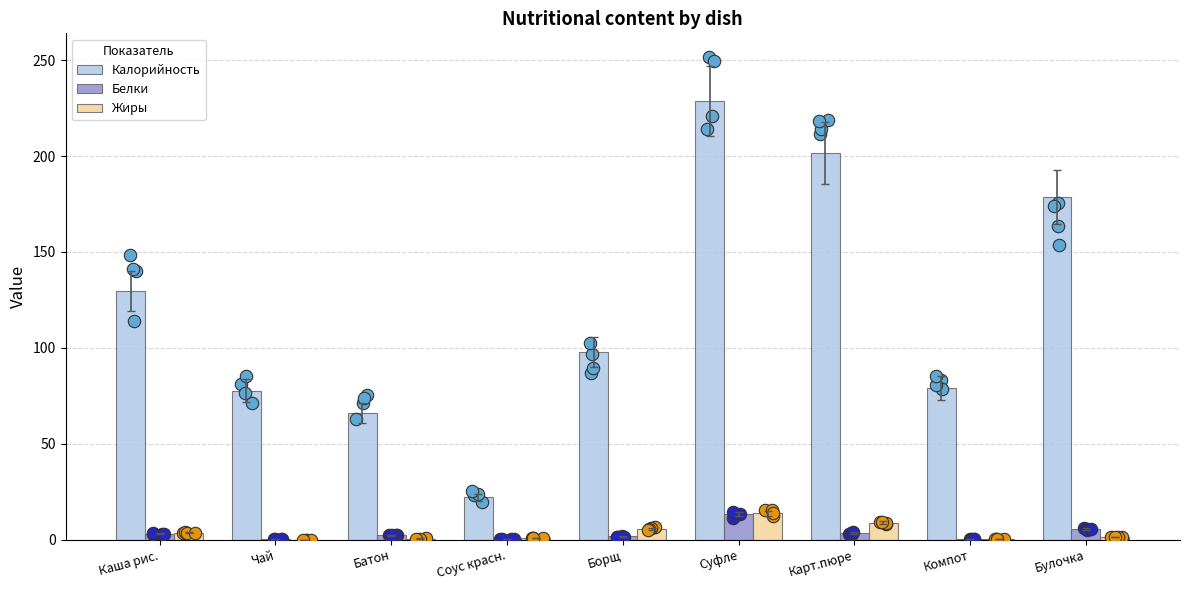

At which category is the sum across all series the highest?

Суфле